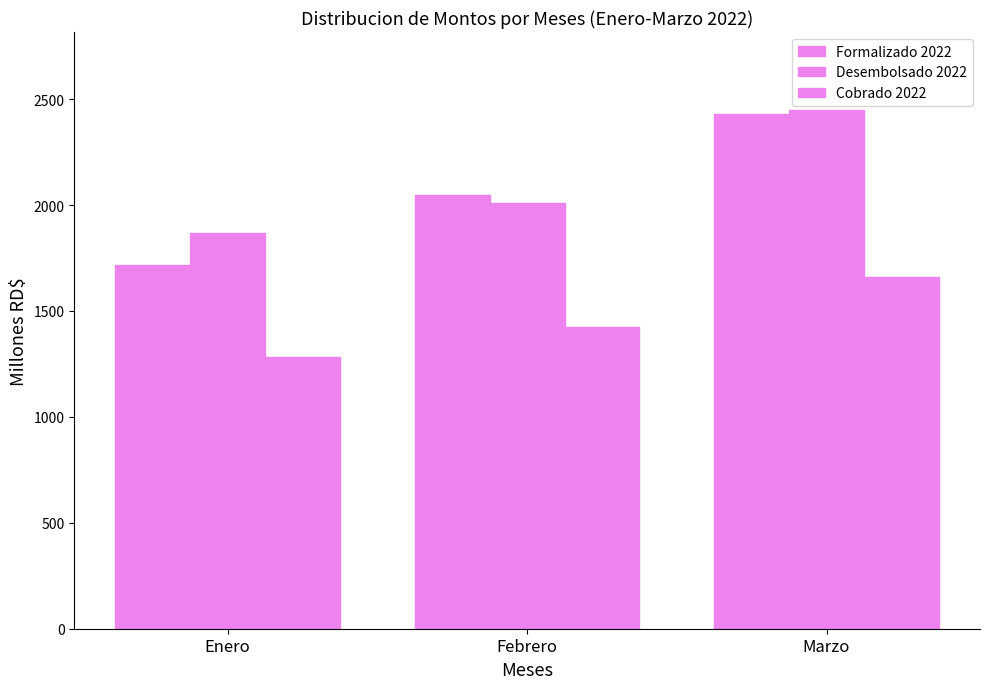

Where is Desembolsado 2022 nearest to the value 2160?

Febrero